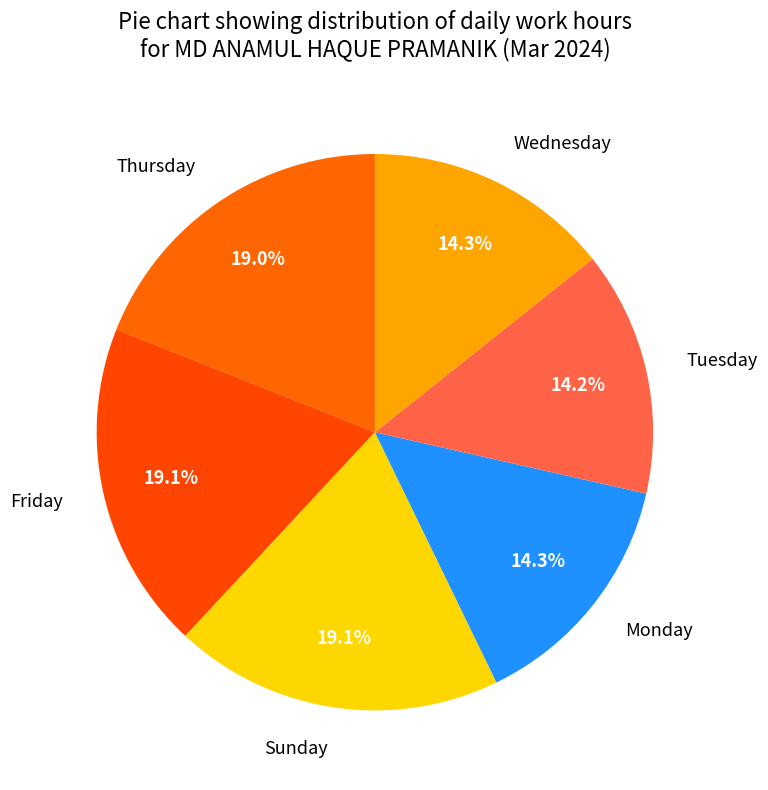

Does Wednesday account for over 50% of the chart?

No